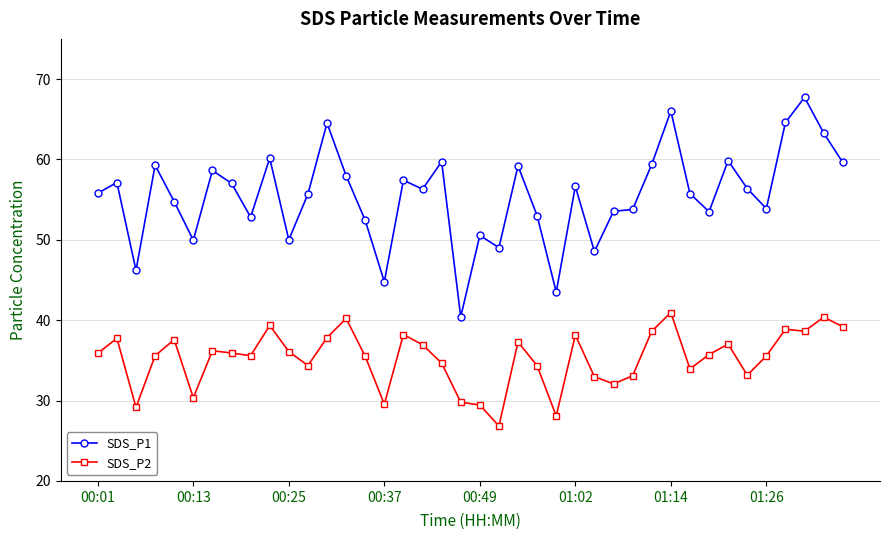

What is the highest value of the SDS_P2 series?

41.0